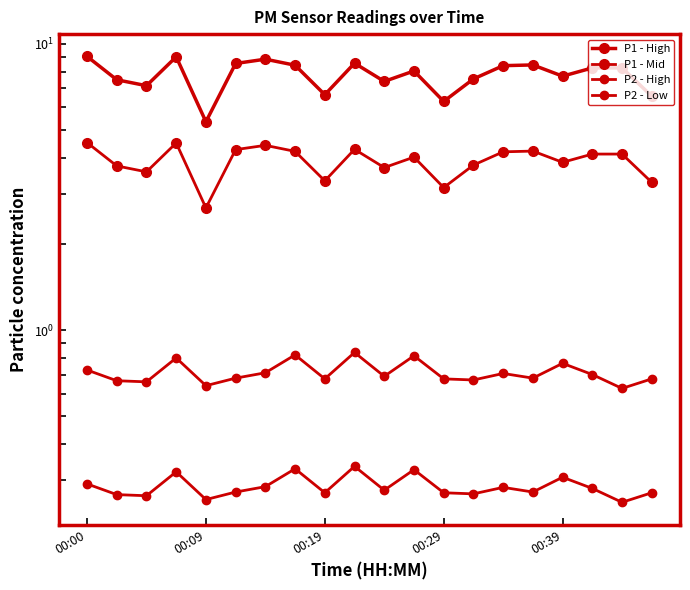

How many data points in P1 - High are above 8?

11